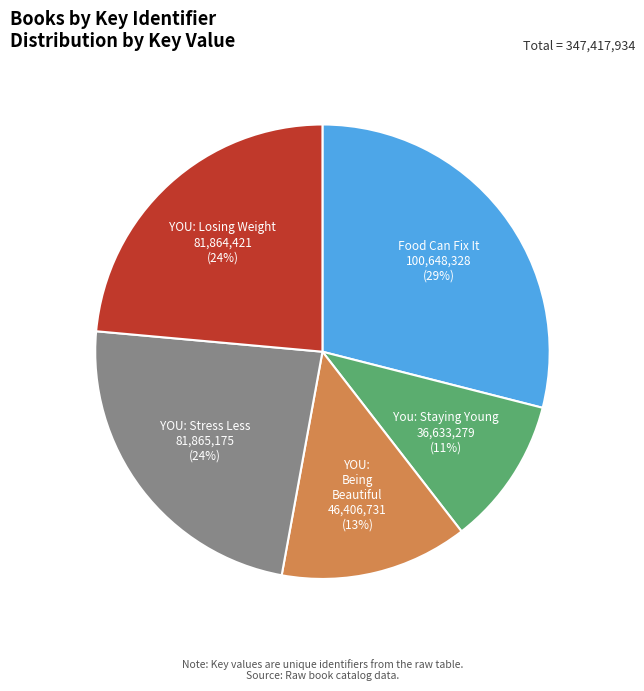

To the nearest percent, what is the combined percentage of Food Can Fix It and YOU: Being Beautiful?

42%